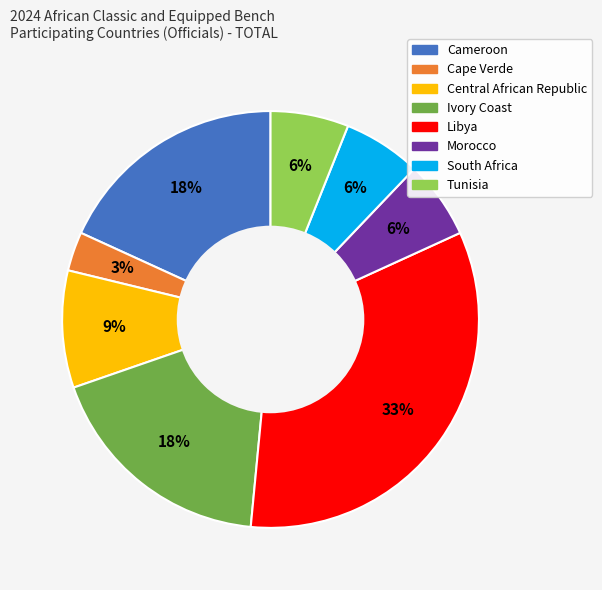

How many slices are in this pie chart?

8